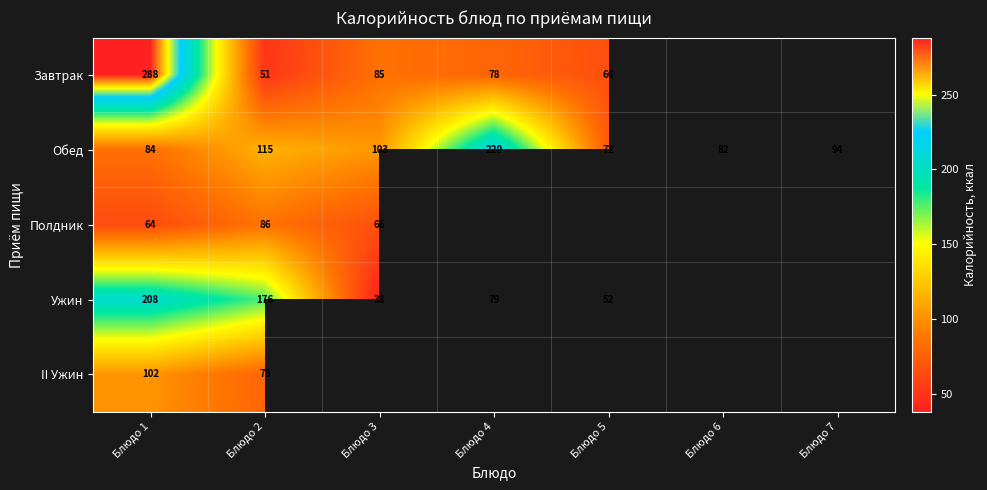

What is the difference between the highest and lowest values at Блюдо 2?

125.0